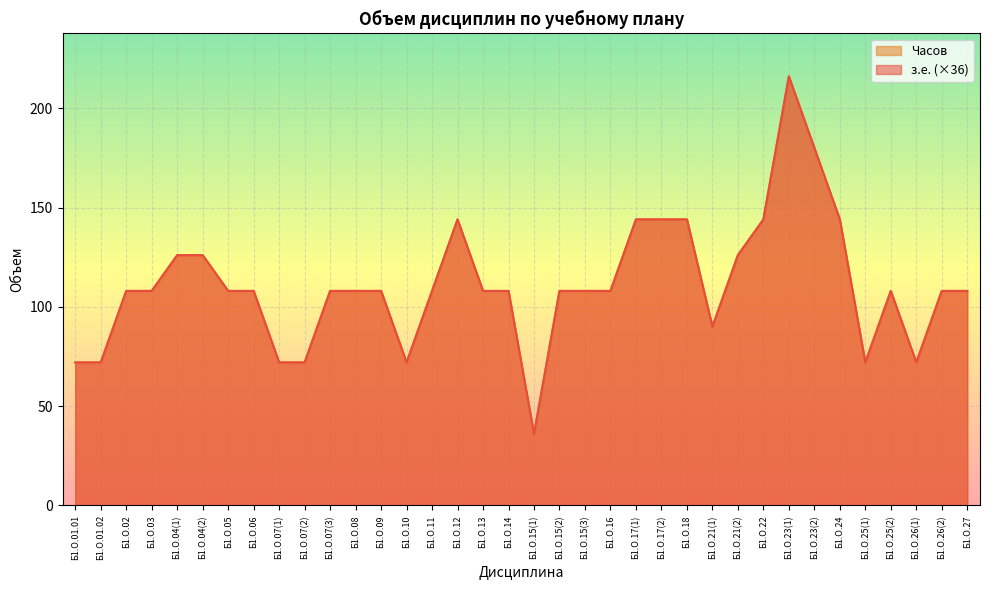

True or false: з.е. and Часов cross at least once.

False